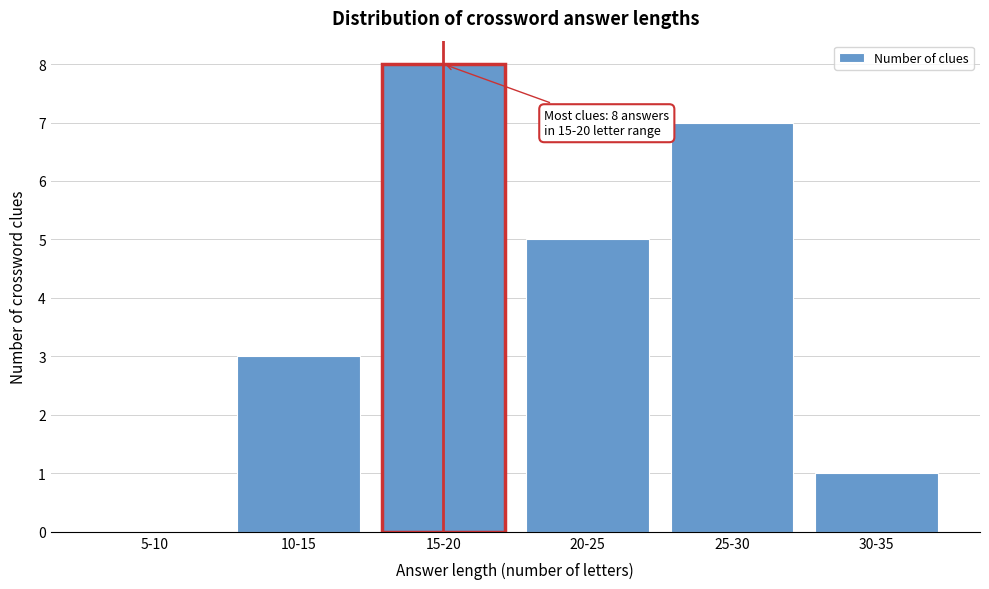

Reading left to right, what are all the values shown in this chart?

5-10=0	10-15=3	15-20=8	20-25=5	25-30=7	30-35=1